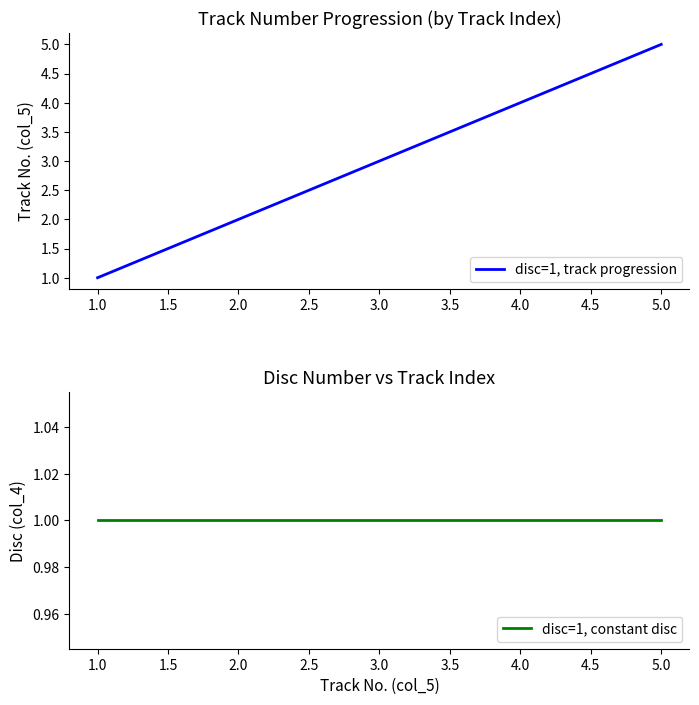

List the labels in order of disc=1, track progression value, largest first.

5.0, 4.0, 3.0, 2.0, 1.0